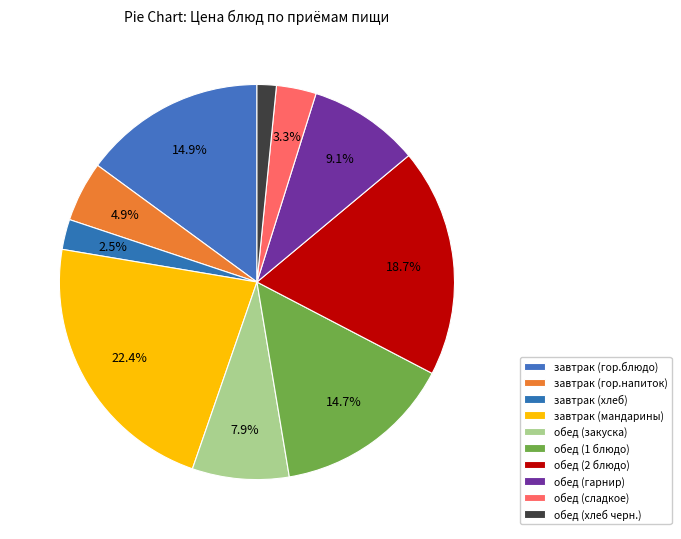

Count the number of slices in the pie.

10